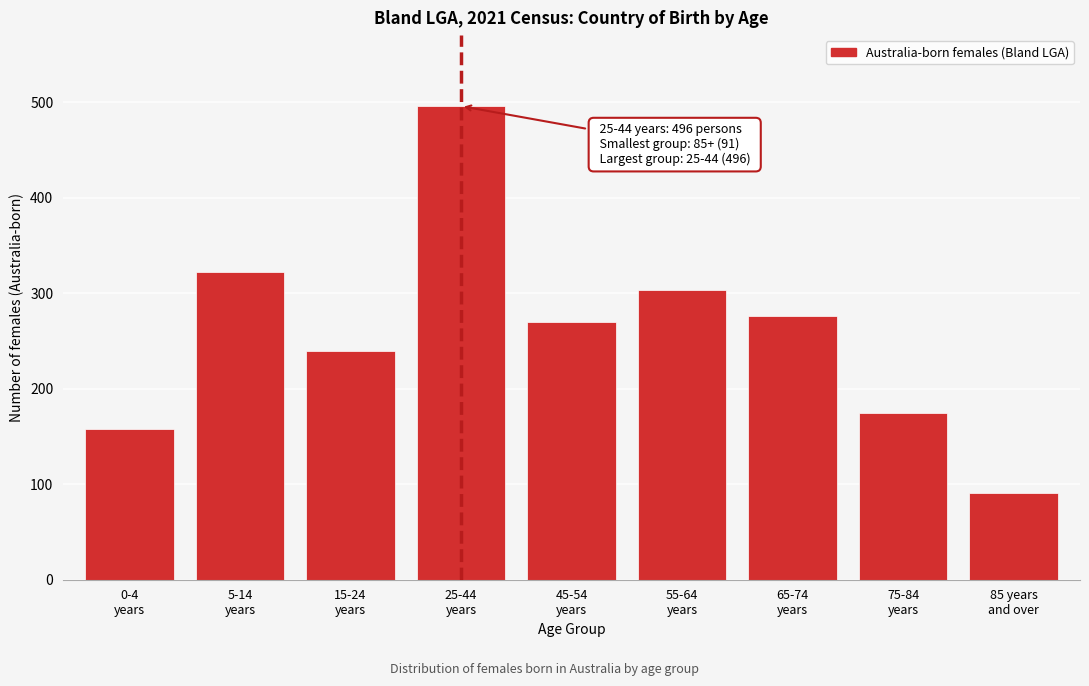

Reading left to right, what are all the values shown in this chart?

158	322	240	496	270	303	276	175	91